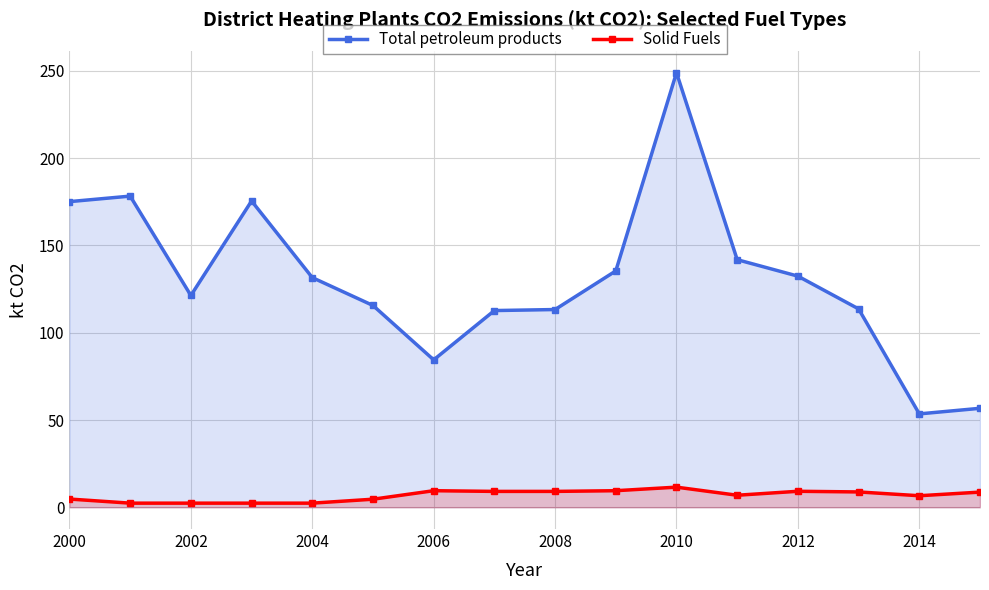

True or false: Solid Fuels and Total petroleum products cross at least once.

False